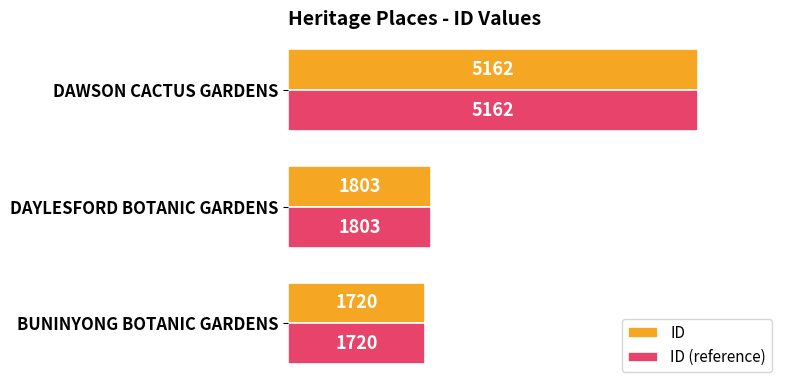

The ID (reference) series shows 1717 at DAWSON CACTUS GARDENS. True or false?

False